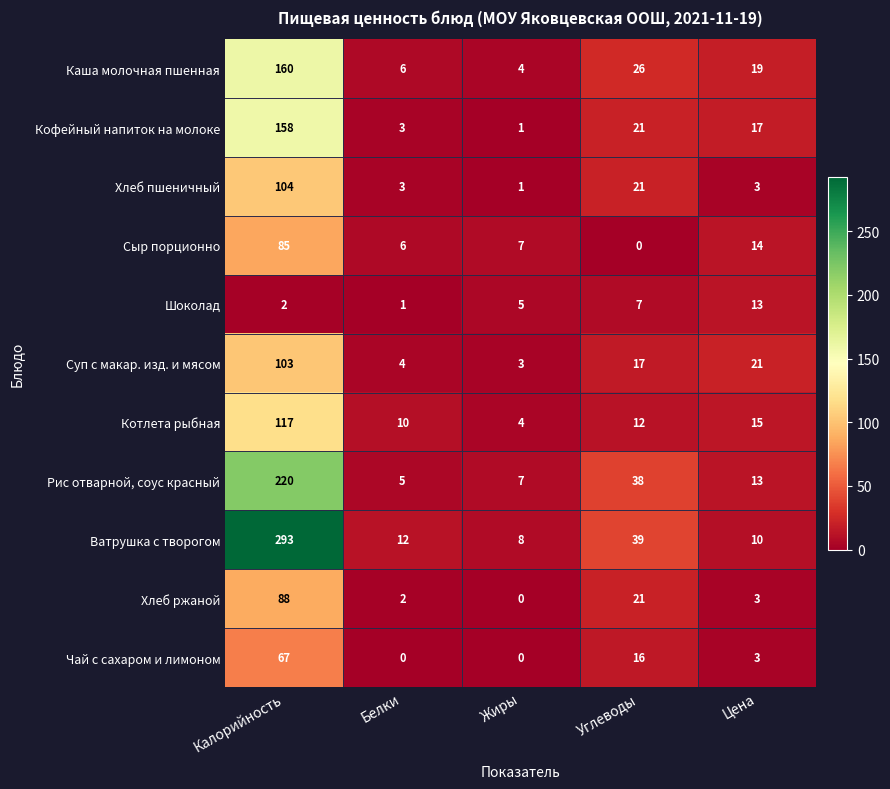

Which series has the largest range (max minus min)?

Ватрушка с творогом